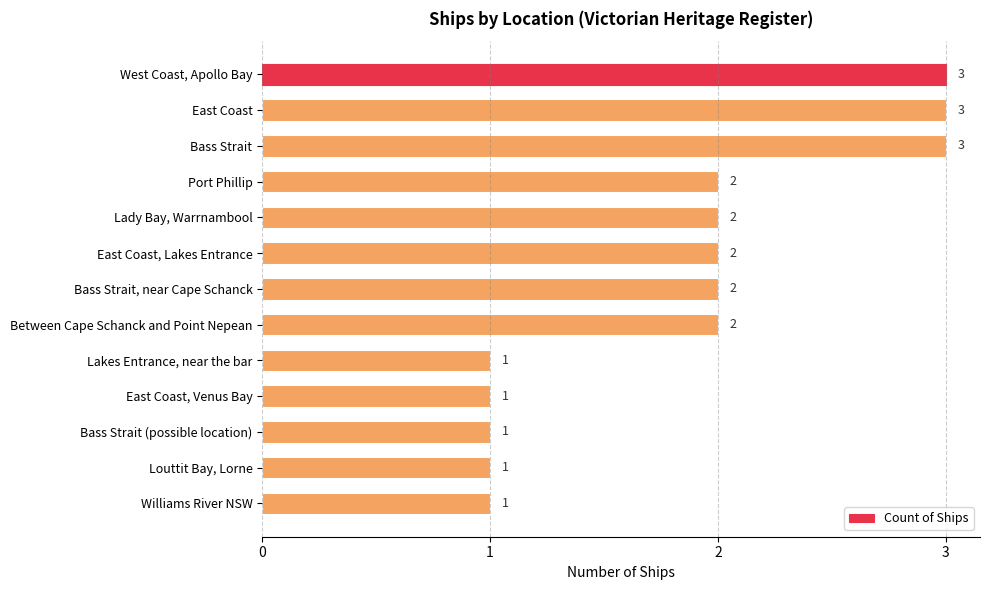

How many values are between 1 and 2?

10